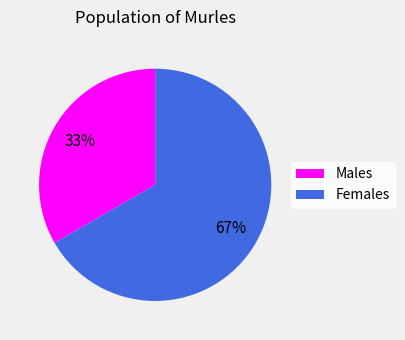

Approximately how many times larger is the value at Males compared to Females?

0.5